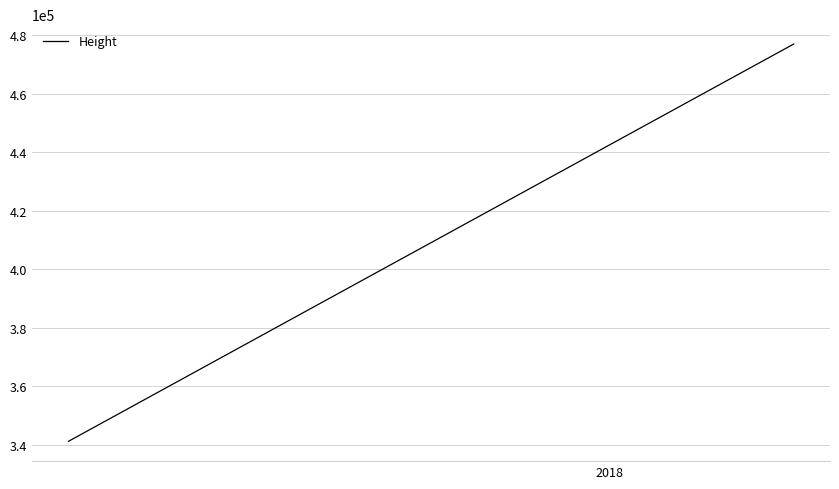

What is the average value?

377789